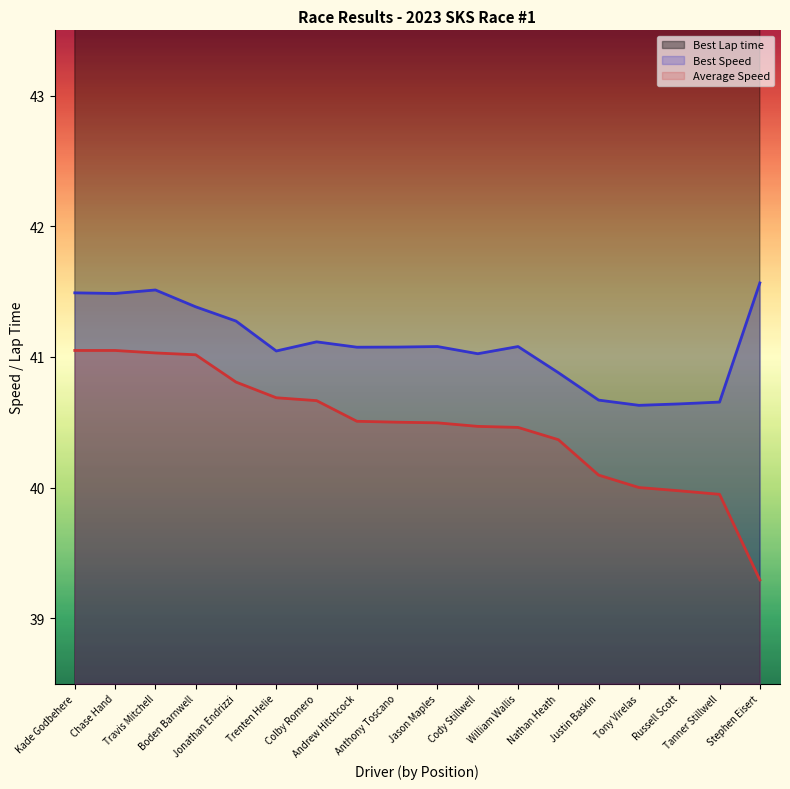

What is the label of the 1st point from the left?

Kade Godbehere